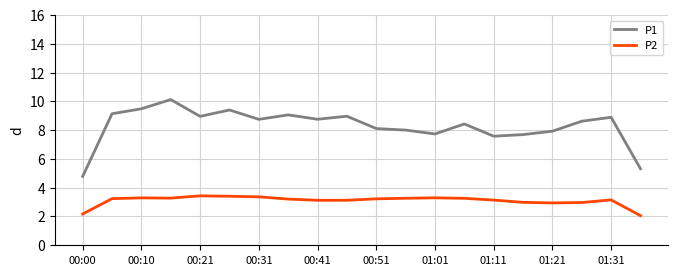

True or false: P2 and P1 intersect in this chart.

False